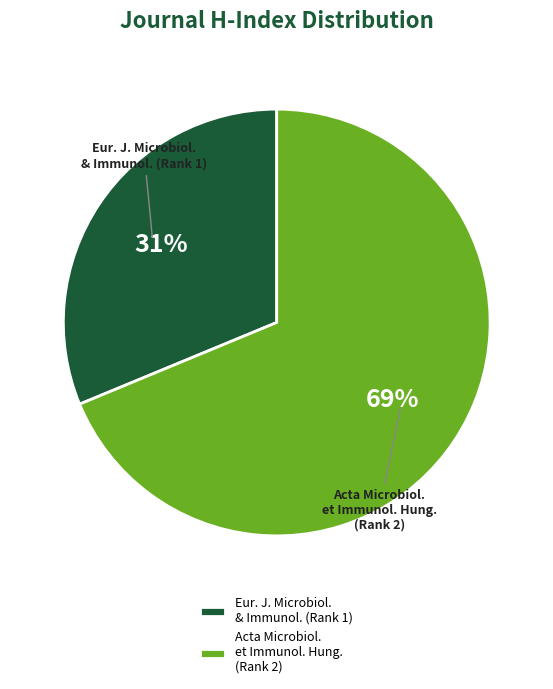

Does any single category account for the majority?

Yes